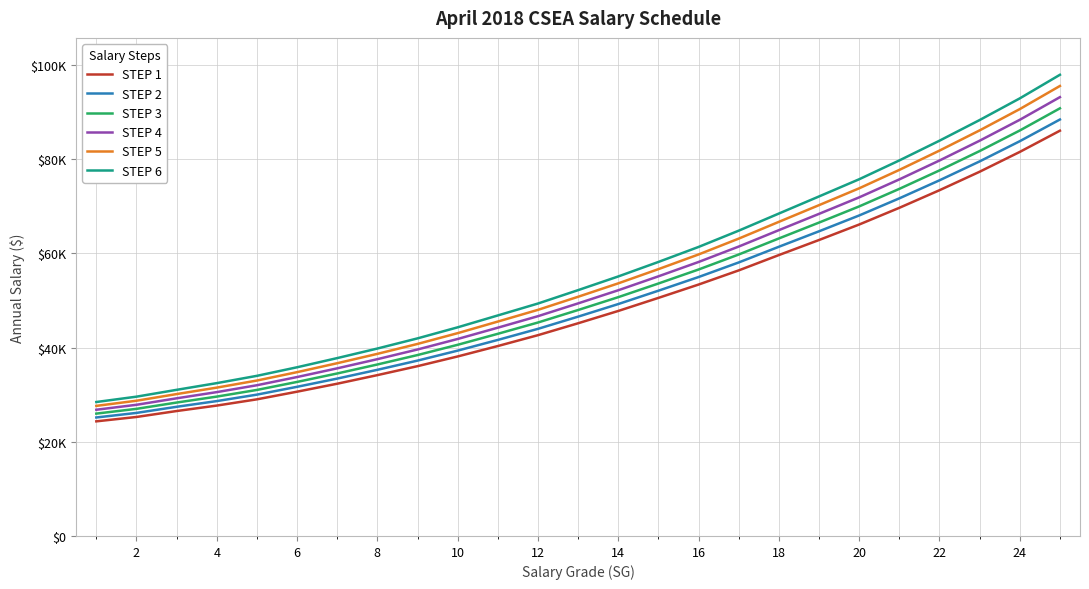

True or false: STEP 6 and STEP 2 intersect in this chart.

False